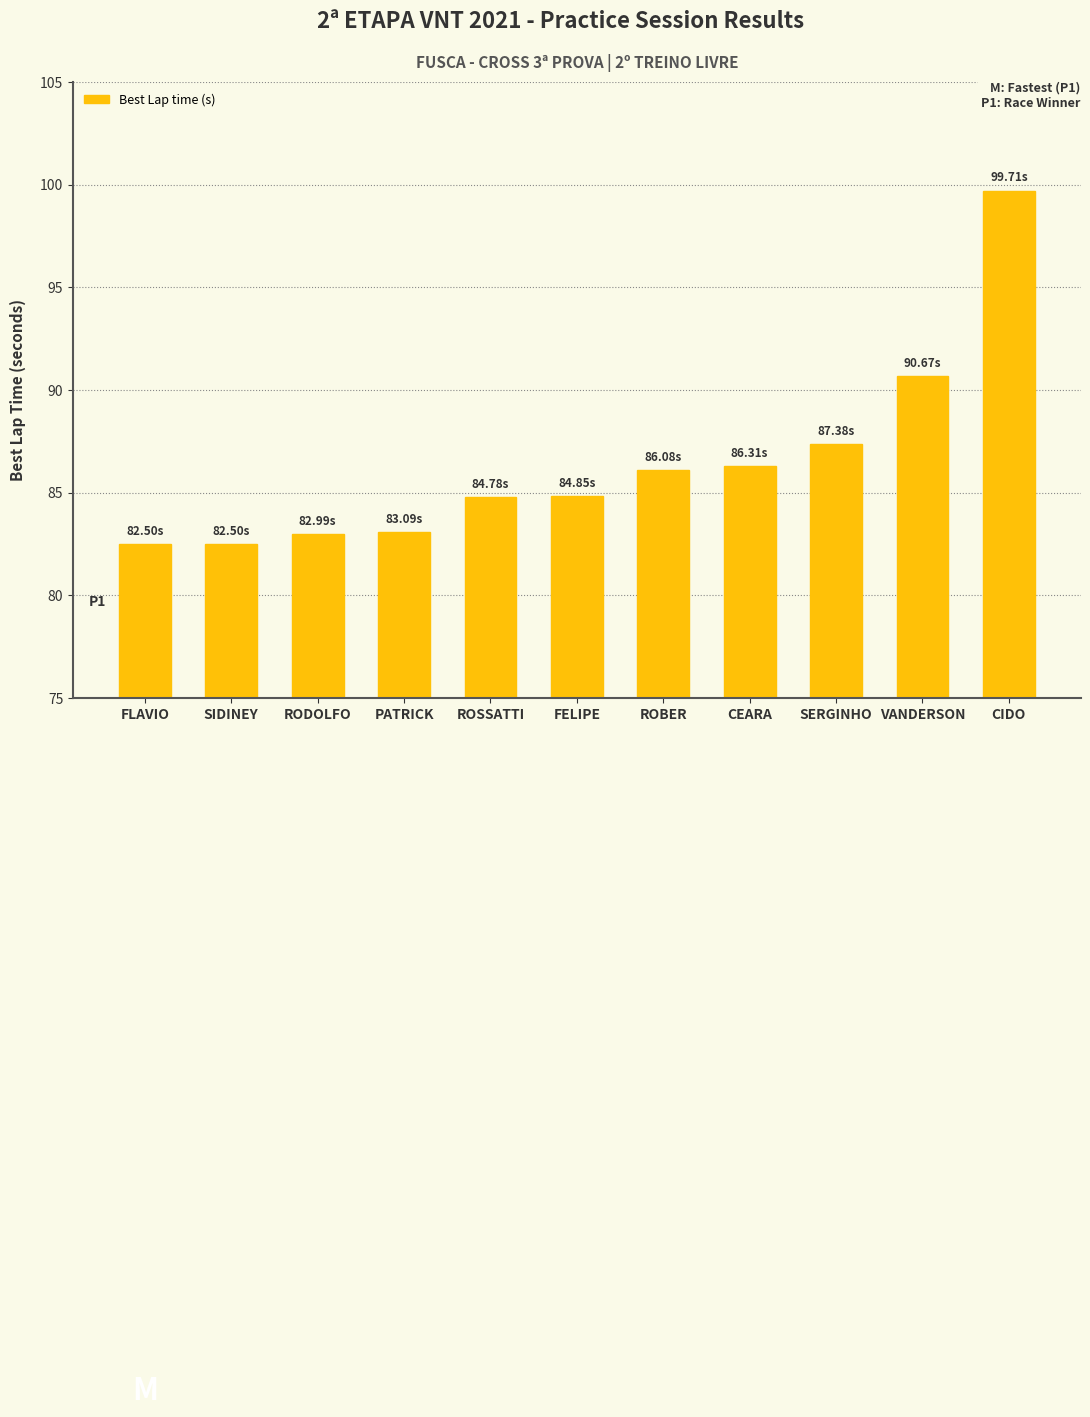

Are the bars grouped side by side (vs. stacked)?

No